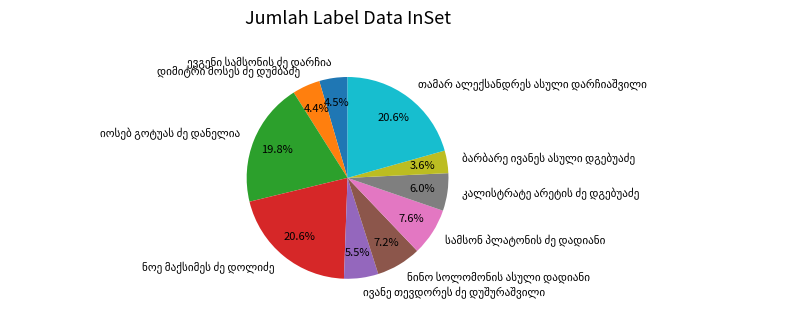

Does any single category account for the majority?

No